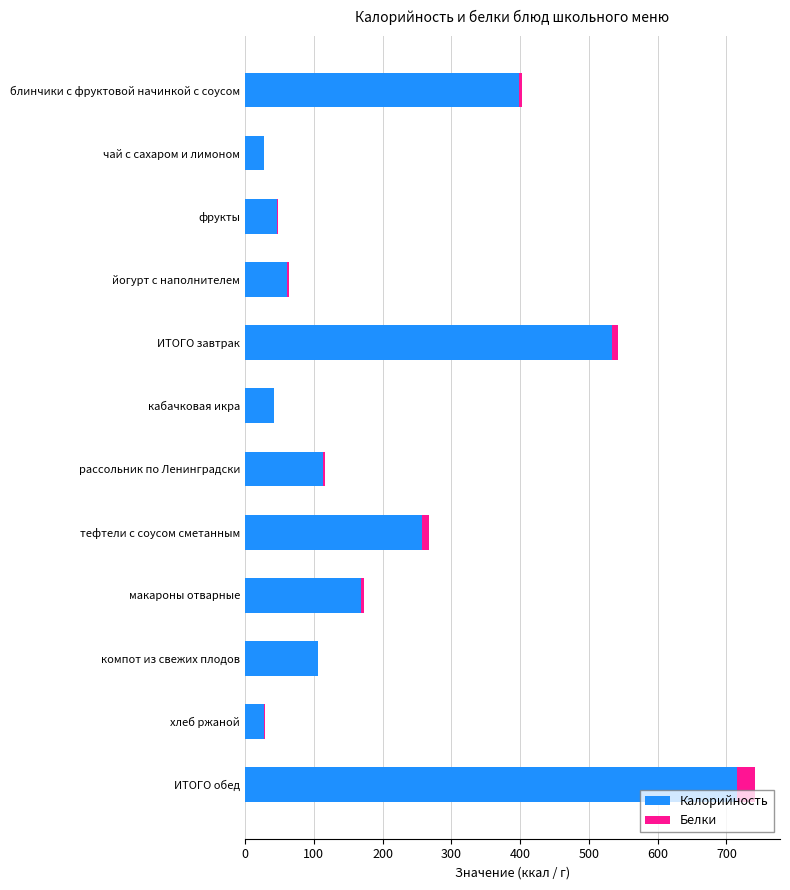

What is the sum of all Калорийность values?

2497.7